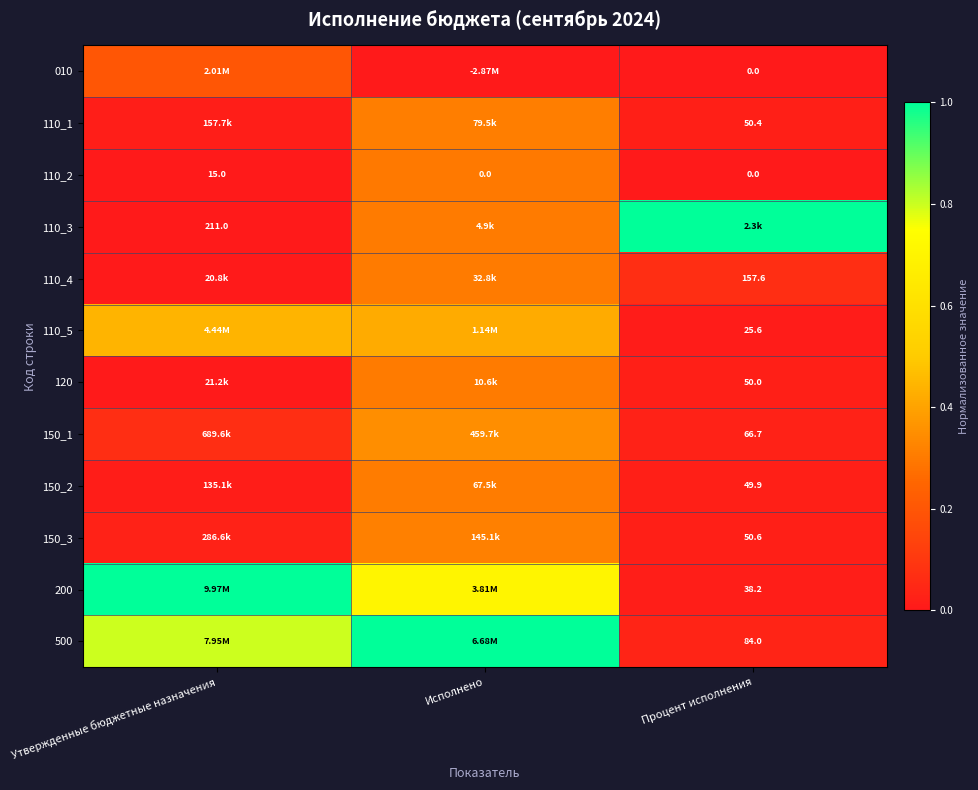

The 110_3 series shows 1.0 at Процент исполнения. True or false?

True